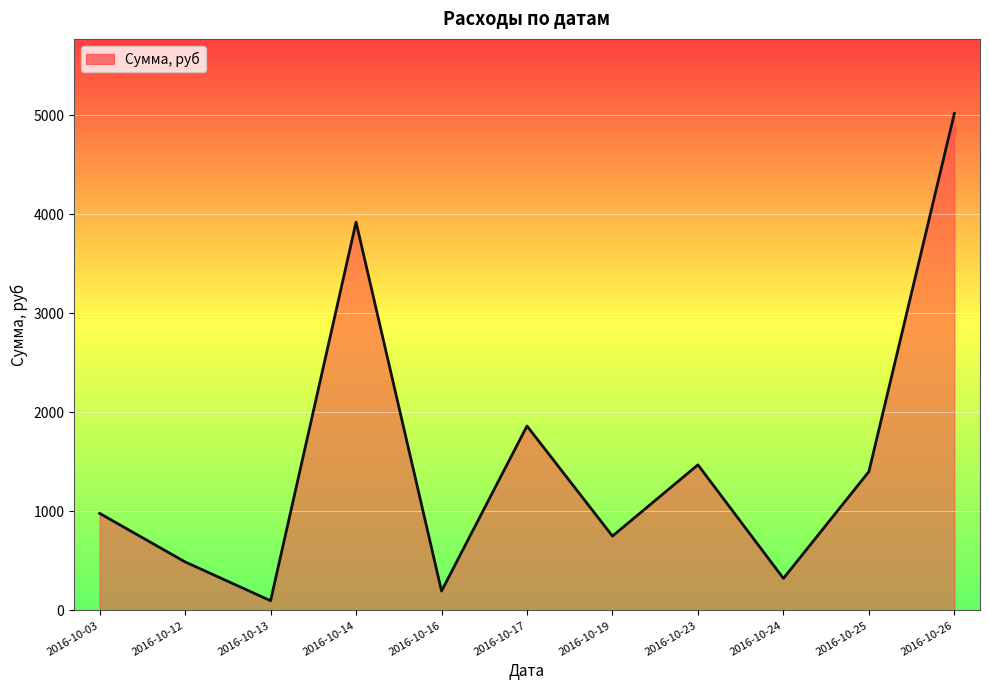

Reading left to right, what are all the values shown in this chart?

980.0	490.0	98.0	3920.0	196.0	1862.0	750.7	1470.0	323.4	1401.4	5017.5